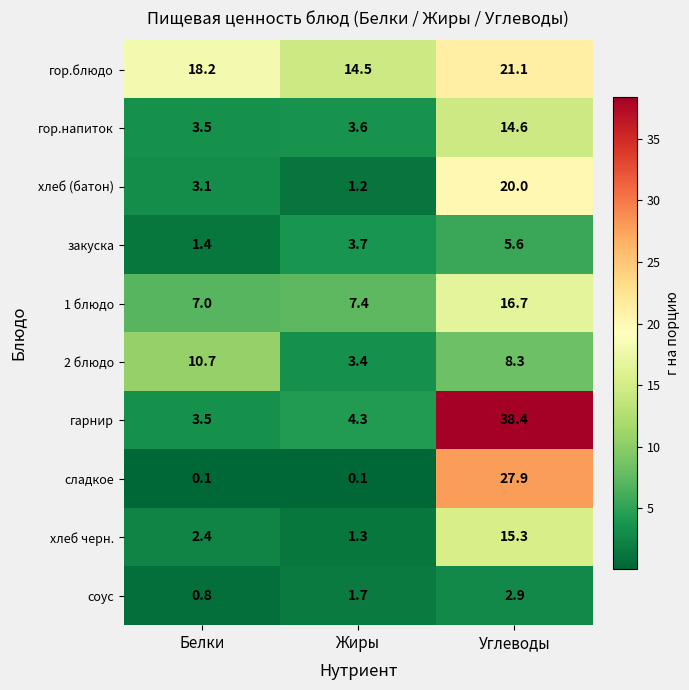

What is the difference between the maximum and minimum values in the хлеб черн. series?

14.0